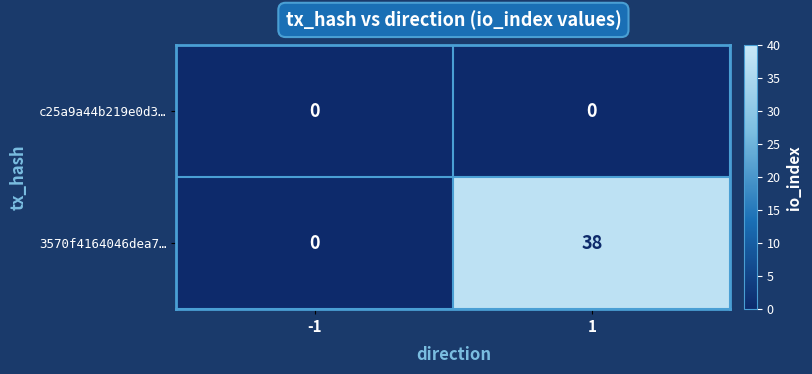

At 1, list the series in order from largest to smallest.

3570f4164046dea7…, c25a9a44b219e0d3…